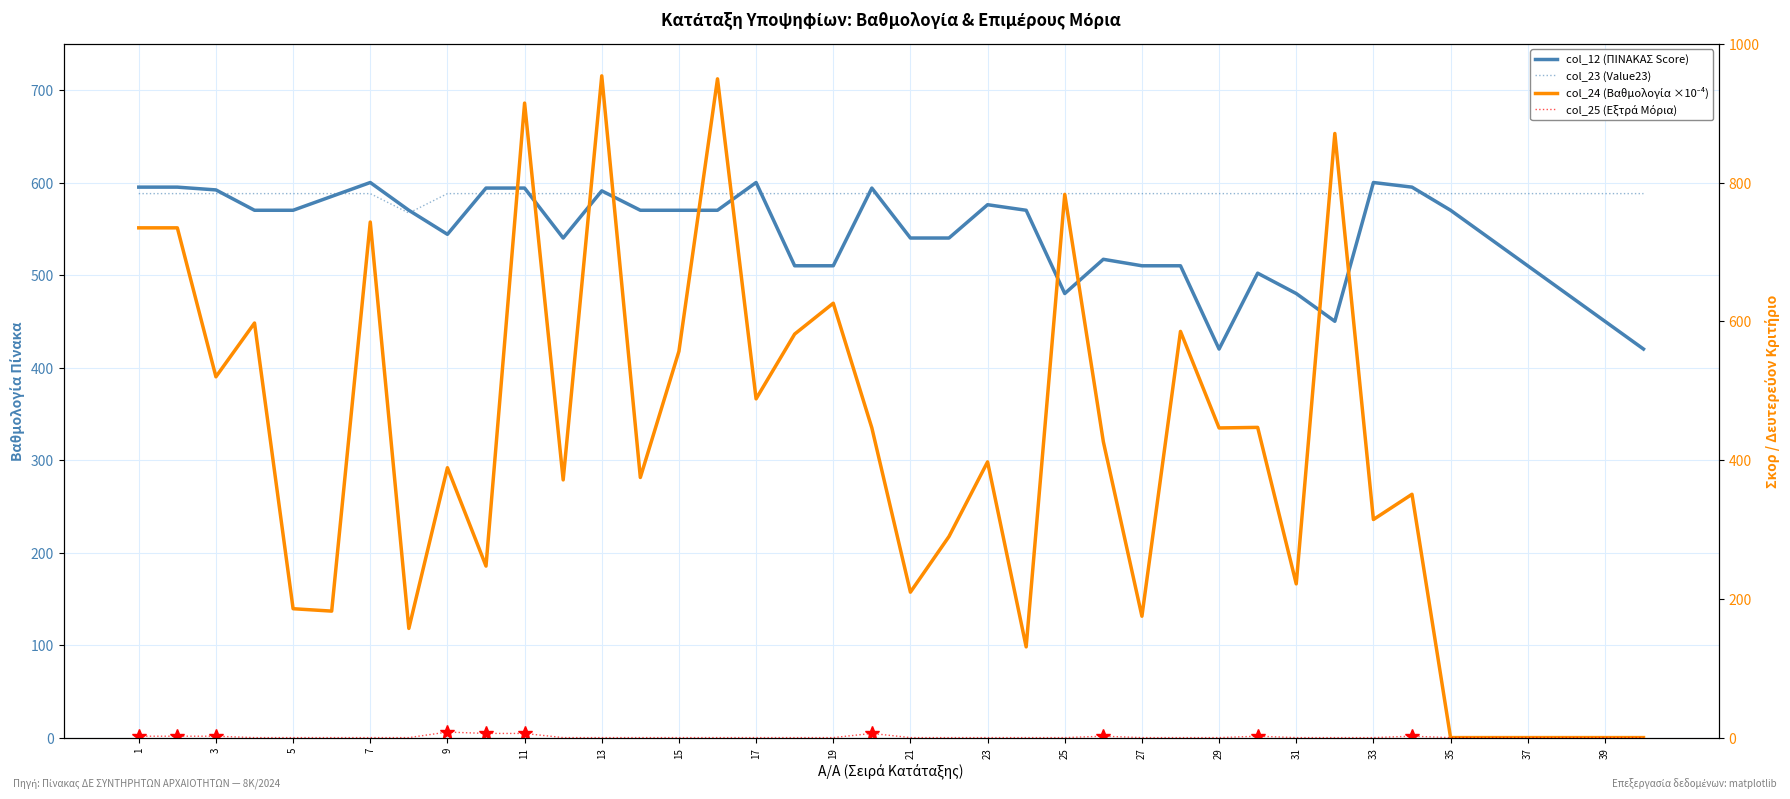

Is it true that col_24 (Βαθμολογία ×10⁻⁴) equals 355.7 at 19?

False